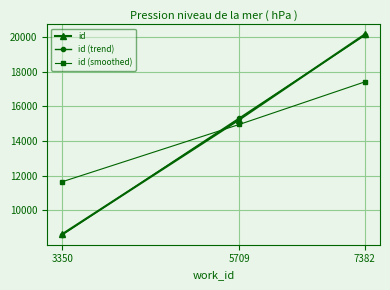

True or false: id (smoothed) has a value of 17406.7 at 7382.

True